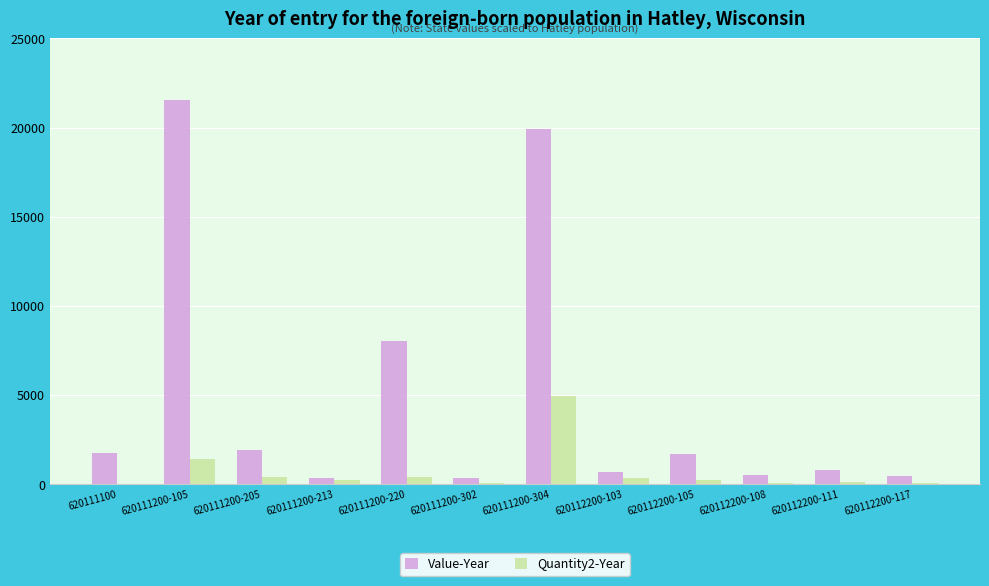

What is the greatest value displayed?

21535